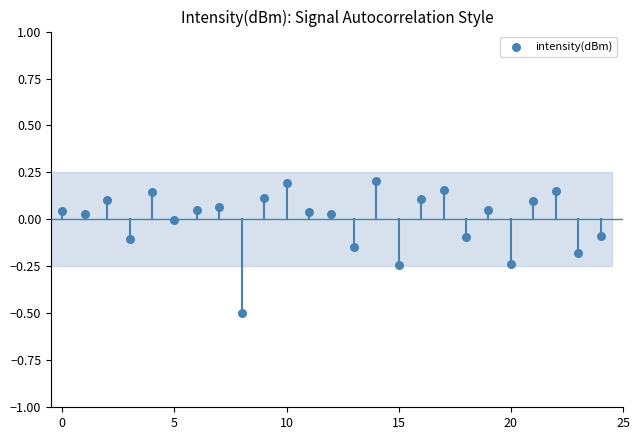

How many data points are displayed?

25